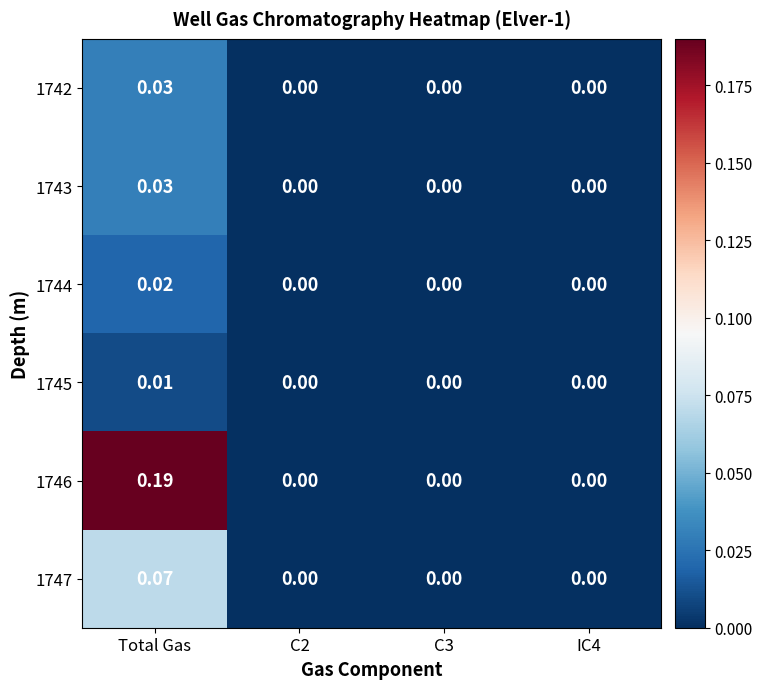

How many values in 1744 are above zero?

1